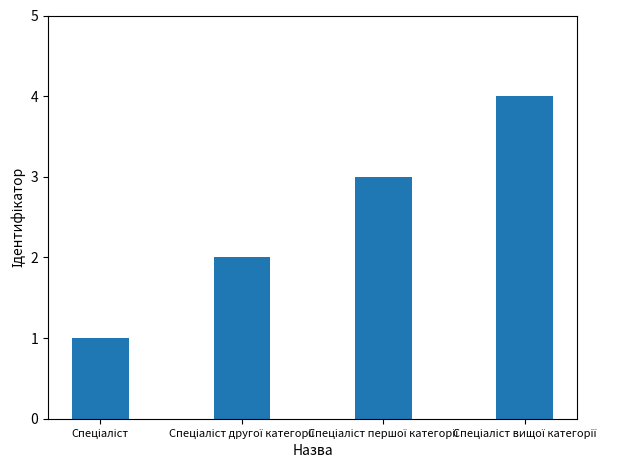

What is the maximum value shown in the chart?

4